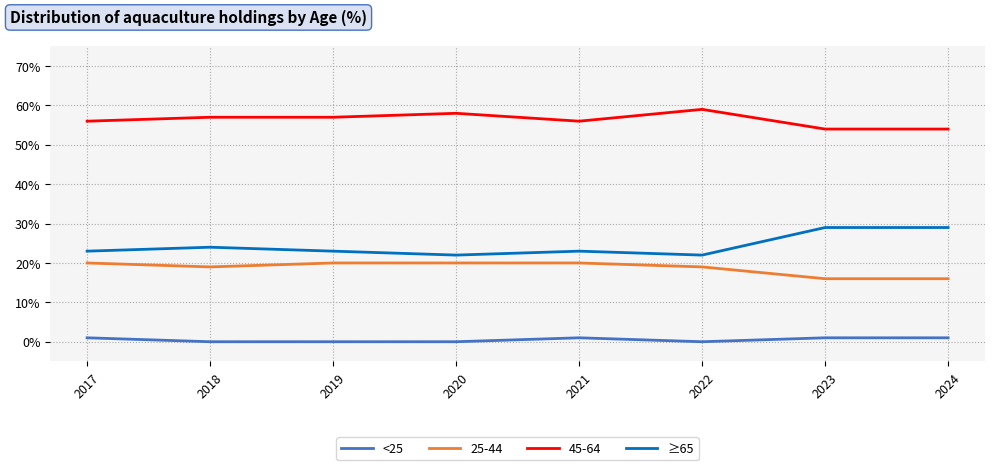

Rank the series by their maximum value, from highest to lowest.

45-64, ≥65, 25-44, <25